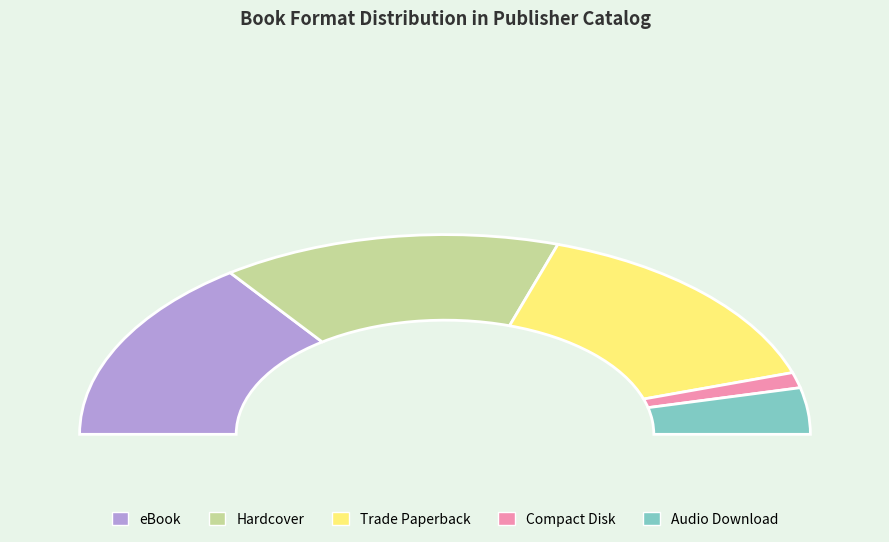

True or false: eBook accounts for 30% of the total.

True